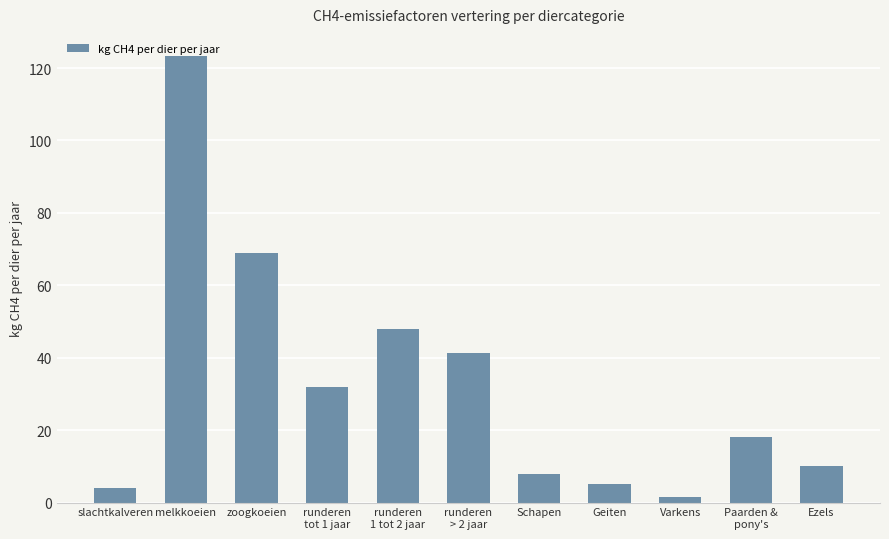

Which has a higher value, zoogkoeien or runderen
> 2 jaar?

zoogkoeien